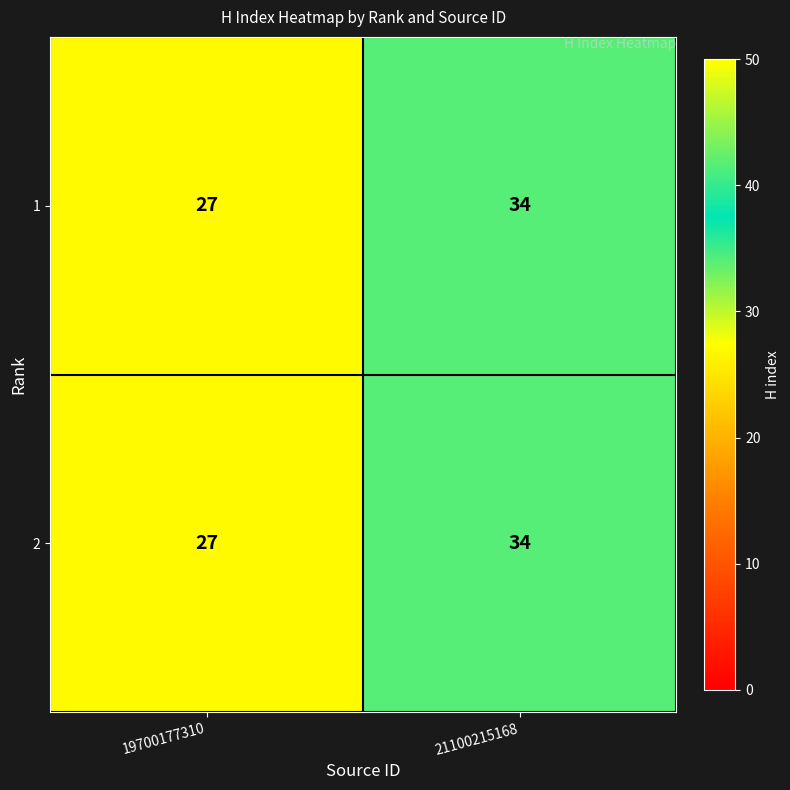

How many series are shown in this chart?

2